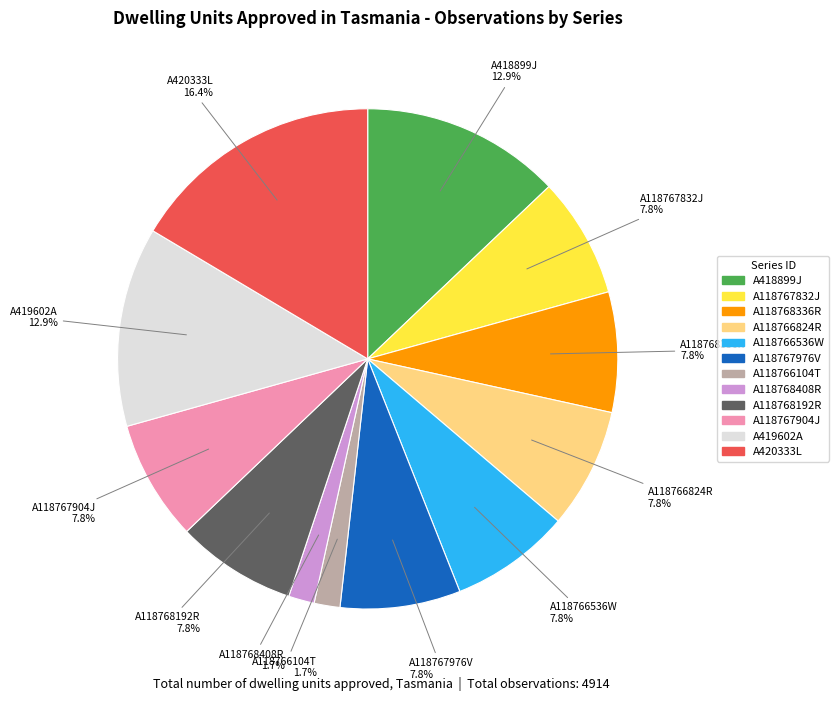

What is the largest slice in the pie chart?

A420333L